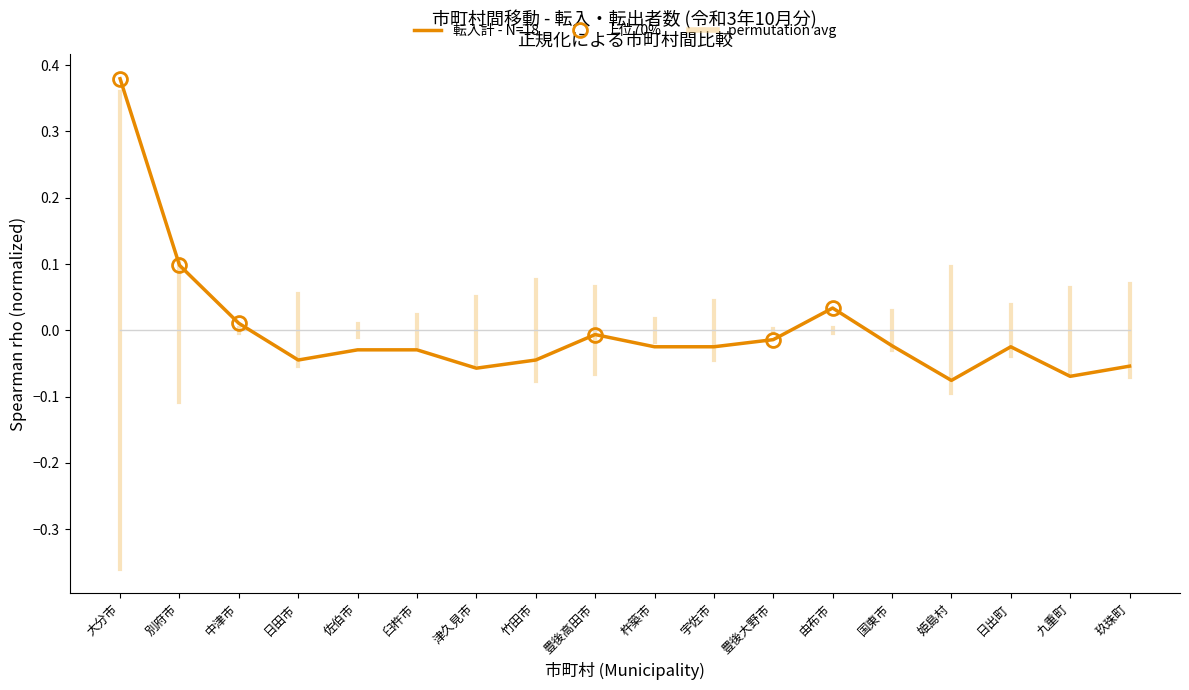

What position from the left is 日田市?

4